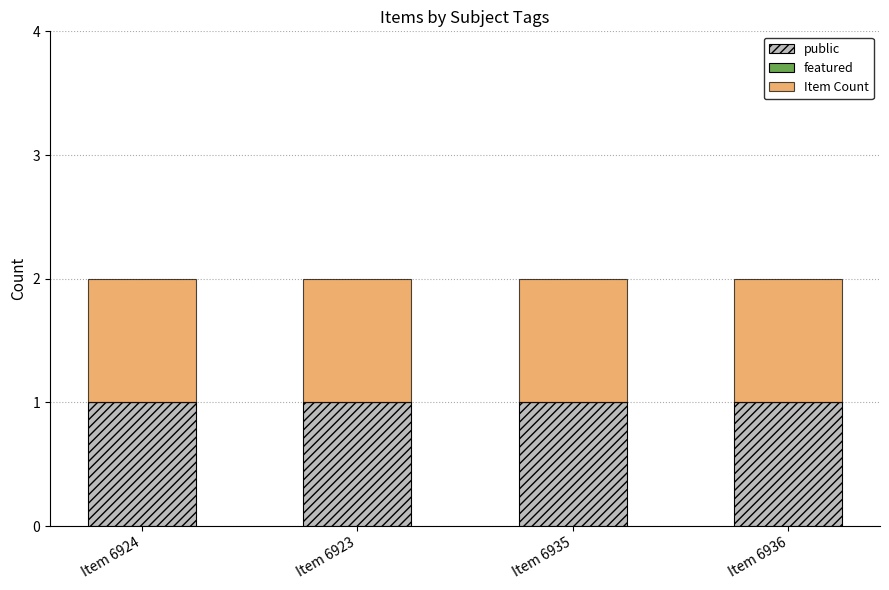

The value of public at Item 6923 is 1. True or false?

True